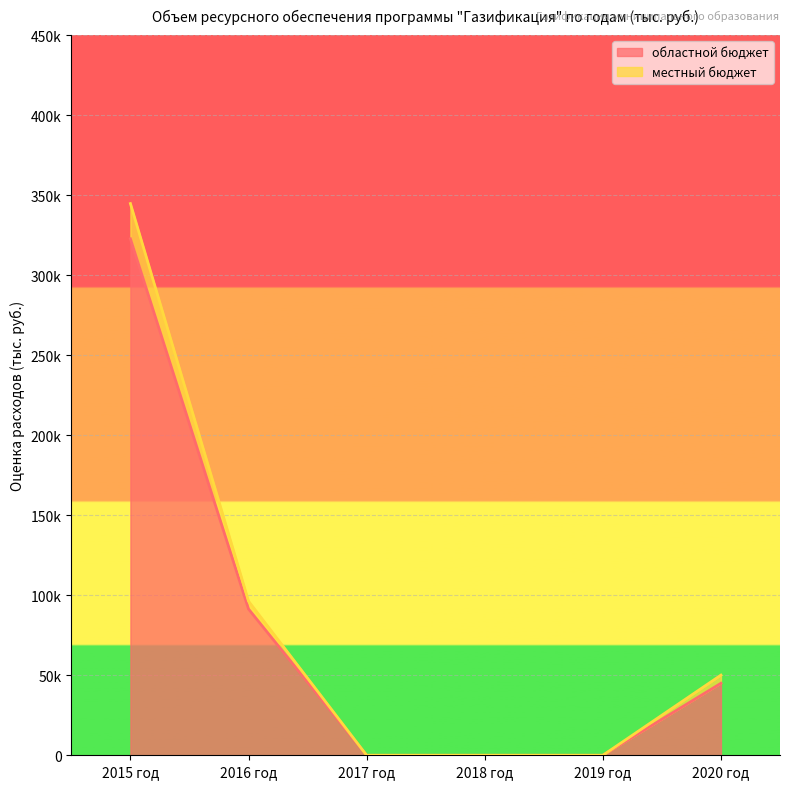

List the series in order of their overall mean, lowest first.

областной бюджет, местный бюджет